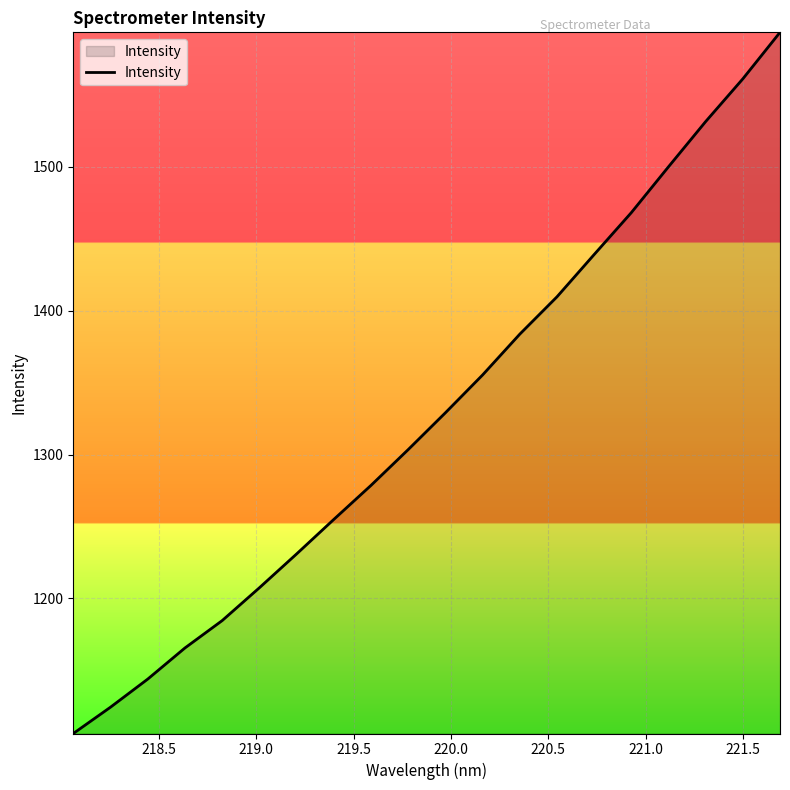

What is the smallest value displayed?

1106.1